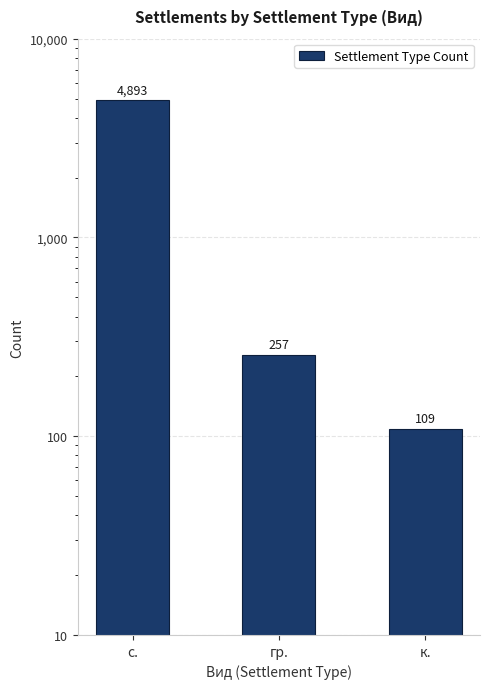

What is the label of the 1st bar from the right?

к.